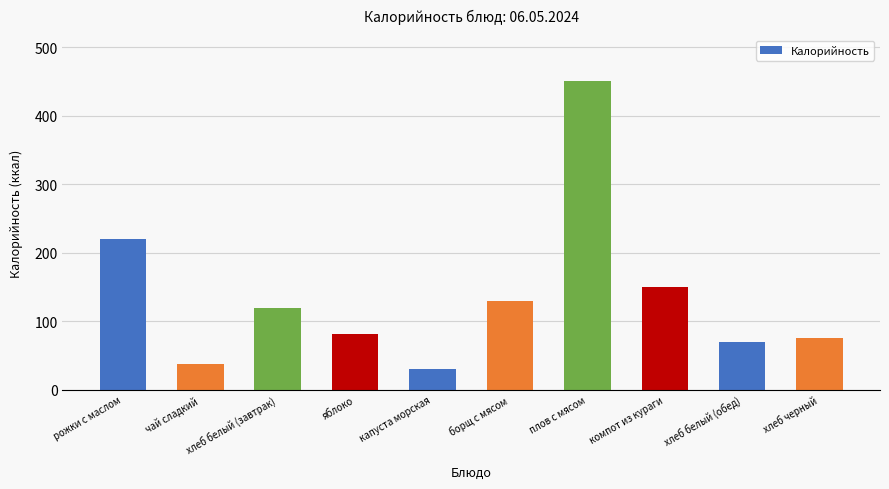

List the labels in order of value, smallest first.

капуста морская, чай сладкий, хлеб белый (обед), хлеб черный, яблоко, хлеб белый (завтрак), борщ с мясом, компот из кураги, рожки с маслом, плов с мясом